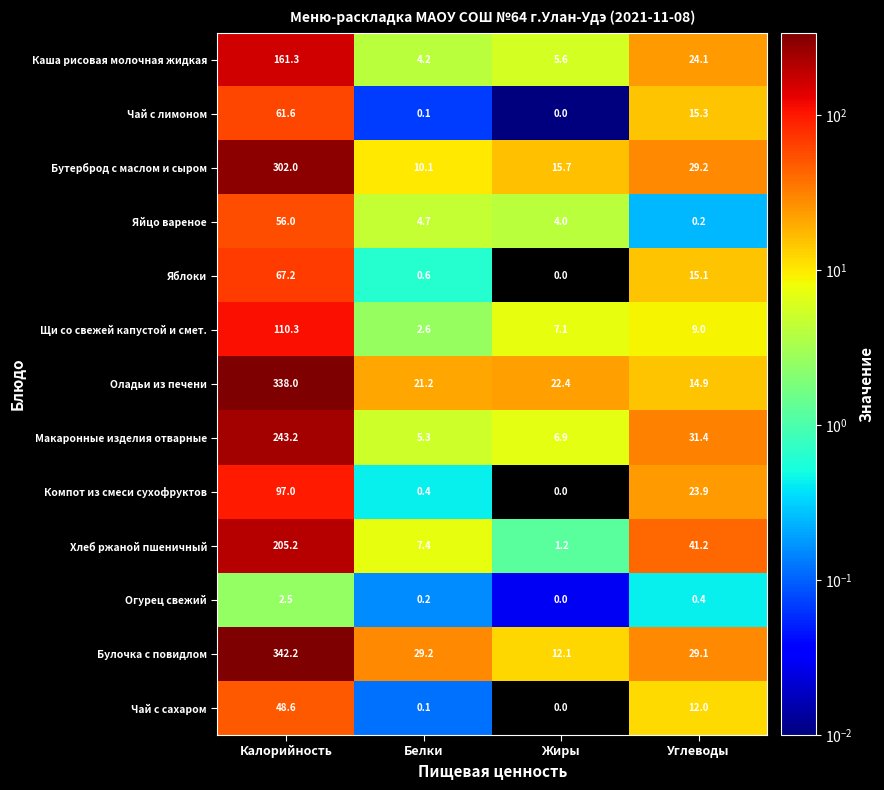

List the series in order of their peak value, lowest first.

Огурец свежий, Чай с сахаром, Яйцо вареное, Чай с лимоном, Яблоки, Компот из смеси сухофруктов, Щи со свежей капустой и смет., Каша рисовая молочная жидкая, Хлеб ржаной пшеничный, Макаронные изделия отварные, Бутерброд с маслом и сыром, Оладьи из печени, Булочка с повидлом